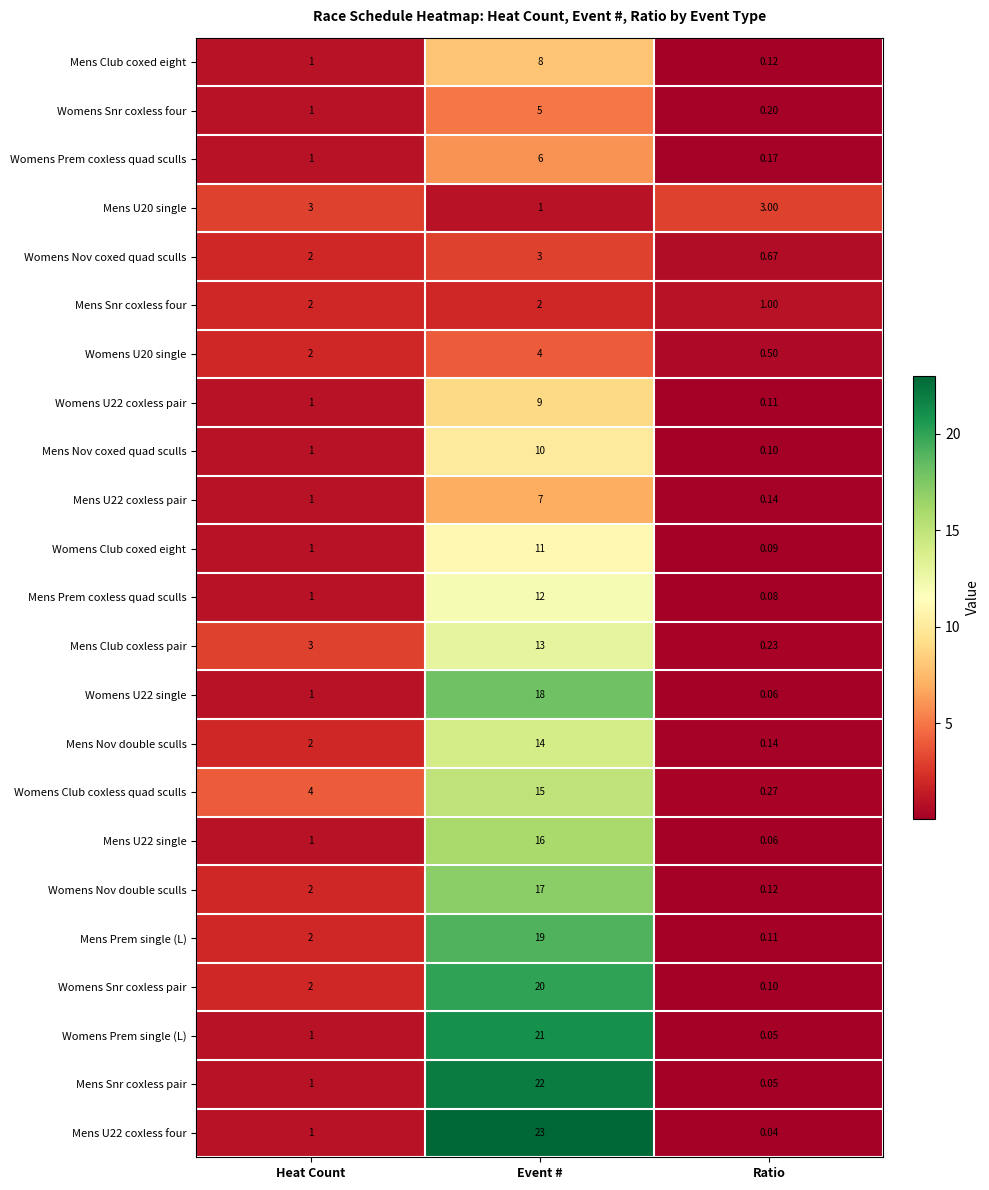

Count the number of categories in the chart.

3